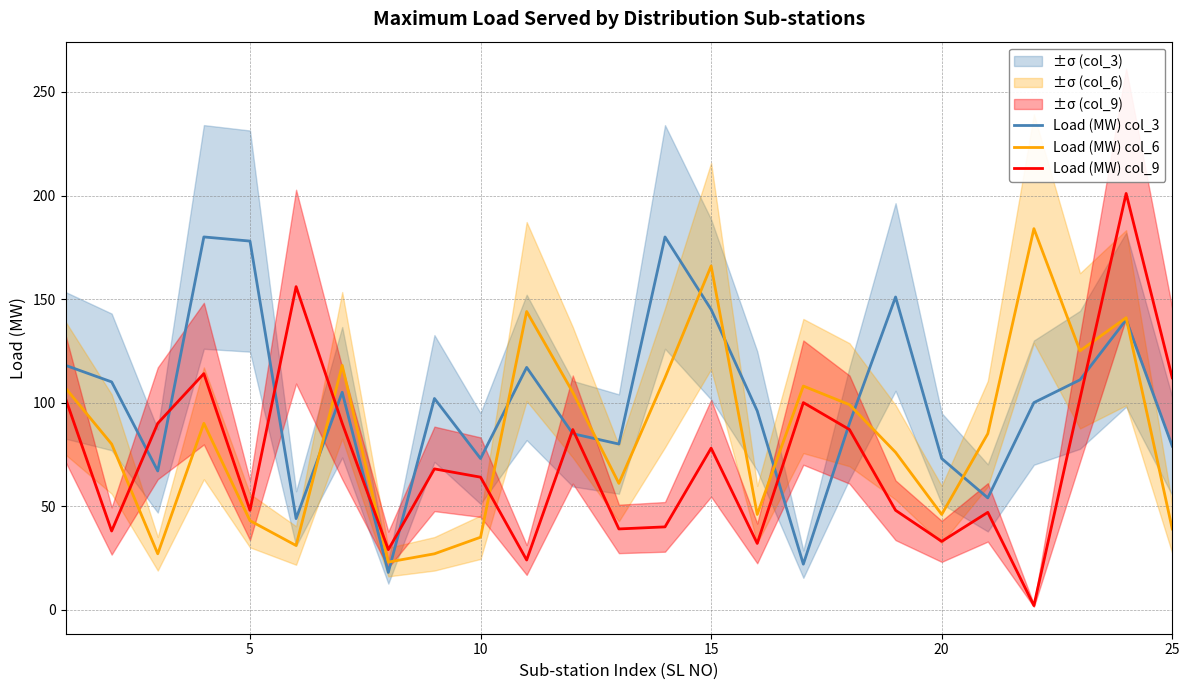

At how many categories does at least one series exceed 26?

25